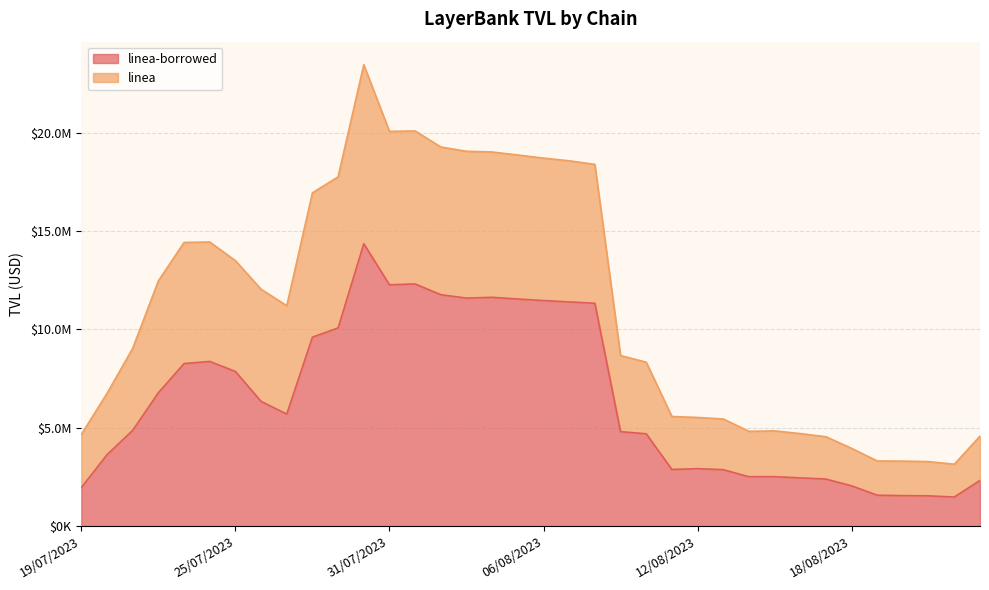

True or false: linea and linea-borrowed intersect in this chart.

False